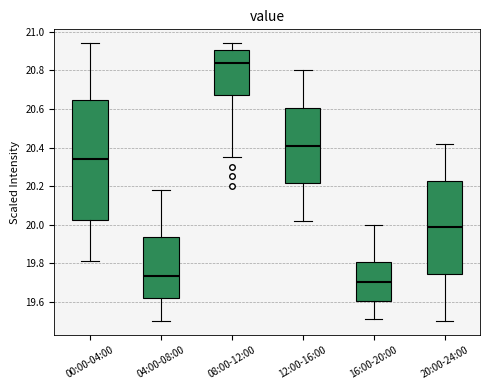

Reading left to right, transcribe this box plot: for each box, give where its median line is, the range the box spans, and where its two whiskers end, as read against the y-axis. The values are not printed on the chart, so give them approximately, as read against the axis.

00:00-04:00: median 20.34, box 20.02 to 20.64, whiskers 19.82 to 20.94
04:00-08:00: median 19.74, box 19.62 to 19.94, whiskers 19.50 to 20.18
08:00-12:00: median 20.84, box 20.68 to 20.90, whiskers 20.36 to 20.94
12:00-16:00: median 20.42, box 20.22 to 20.60, whiskers 20.02 to 20.80
16:00-20:00: median 19.70, box 19.60 to 19.80, whiskers 19.52 to 20.00
20:00-24:00: median 20.00, box 19.74 to 20.22, whiskers 19.50 to 20.42